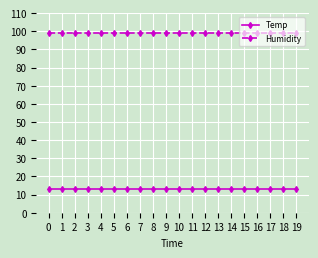

Rank the series by their average value, from lowest to highest.

Temp, Humidity